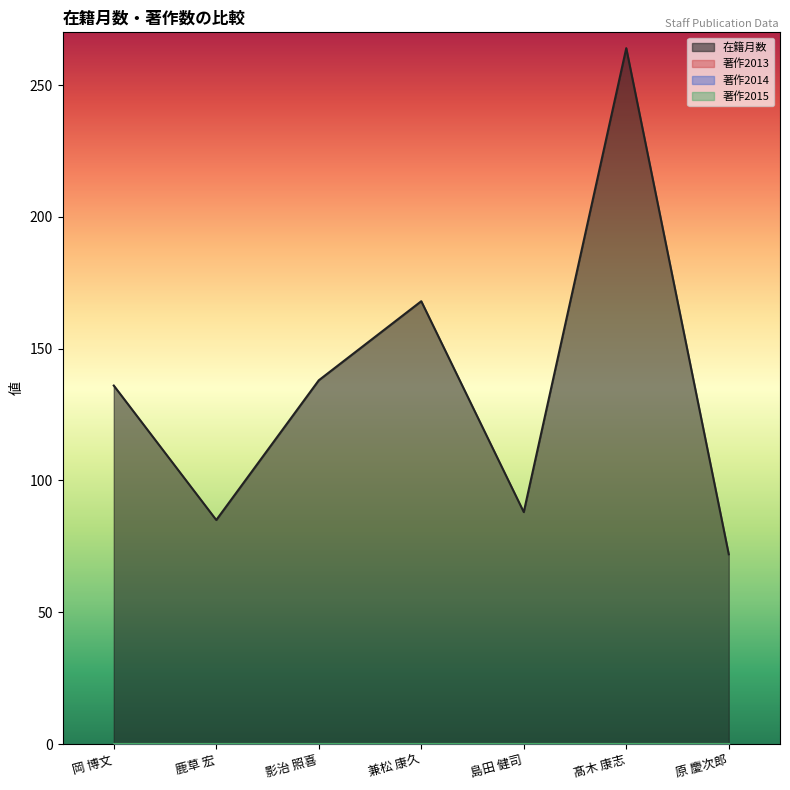

Does the chart display data point markers on the line(s)?

No